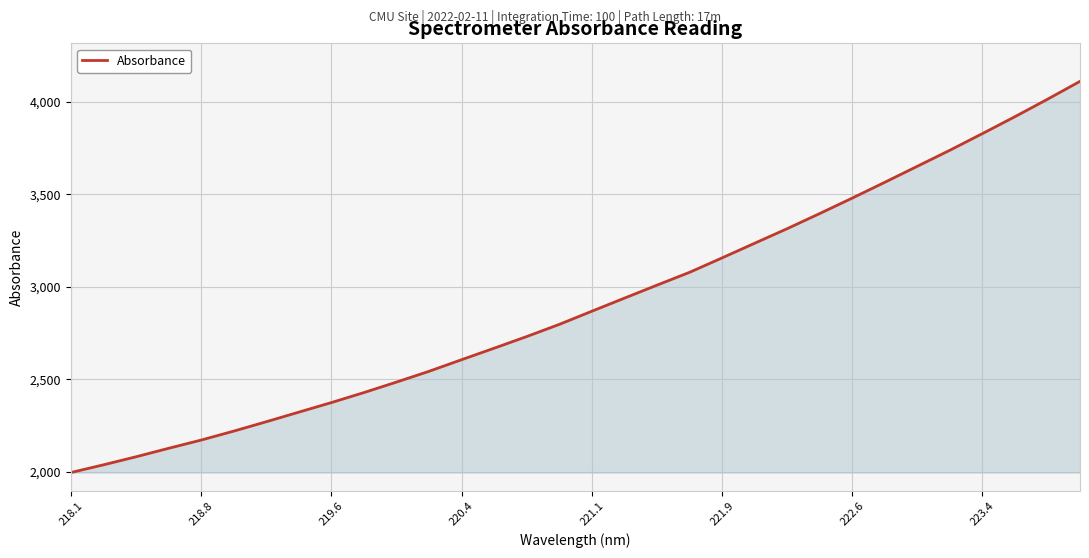

What is the difference between the maximum and minimum values?

2115.1